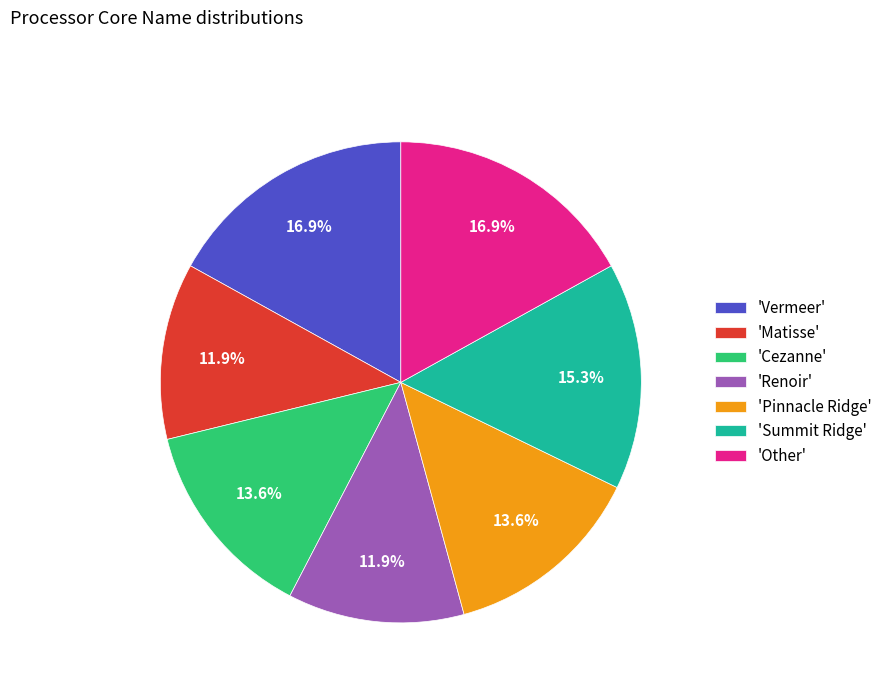

How much of the chart is everything except 'Summit Ridge'?

84.7%